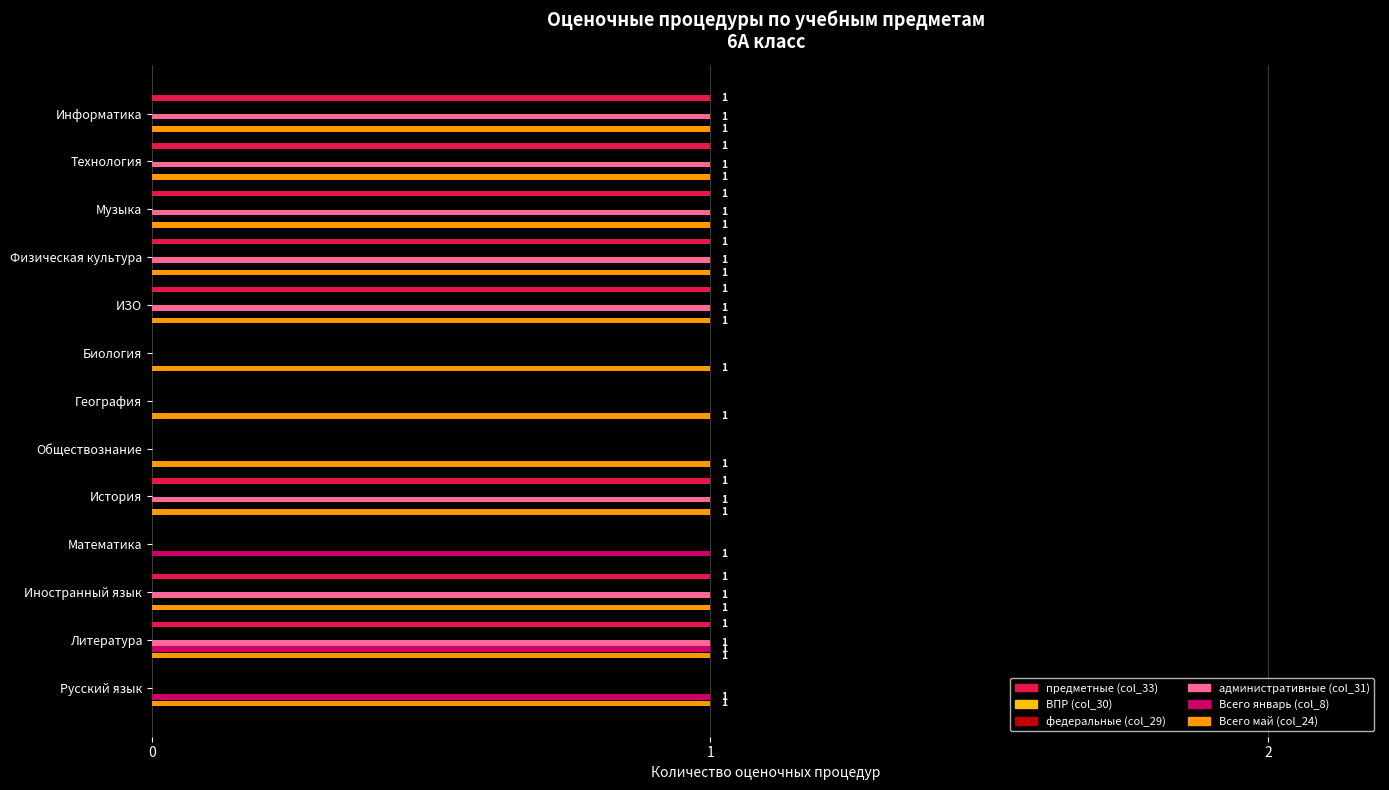

Are the bars horizontal?

Yes